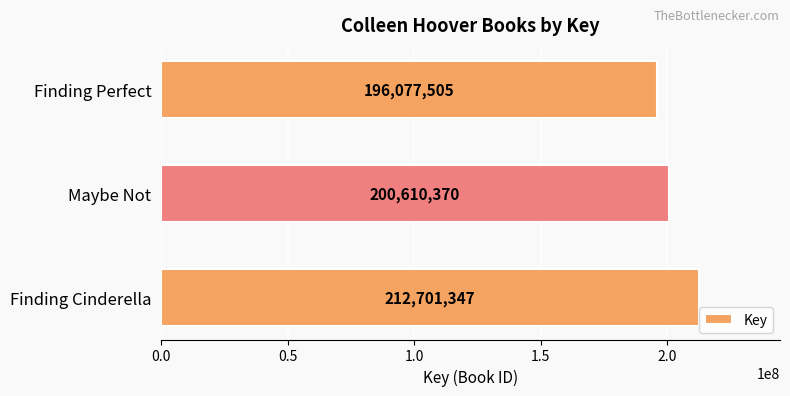

Approximately how many times larger is the value at Finding Cinderella compared to Finding Perfect?

1.1